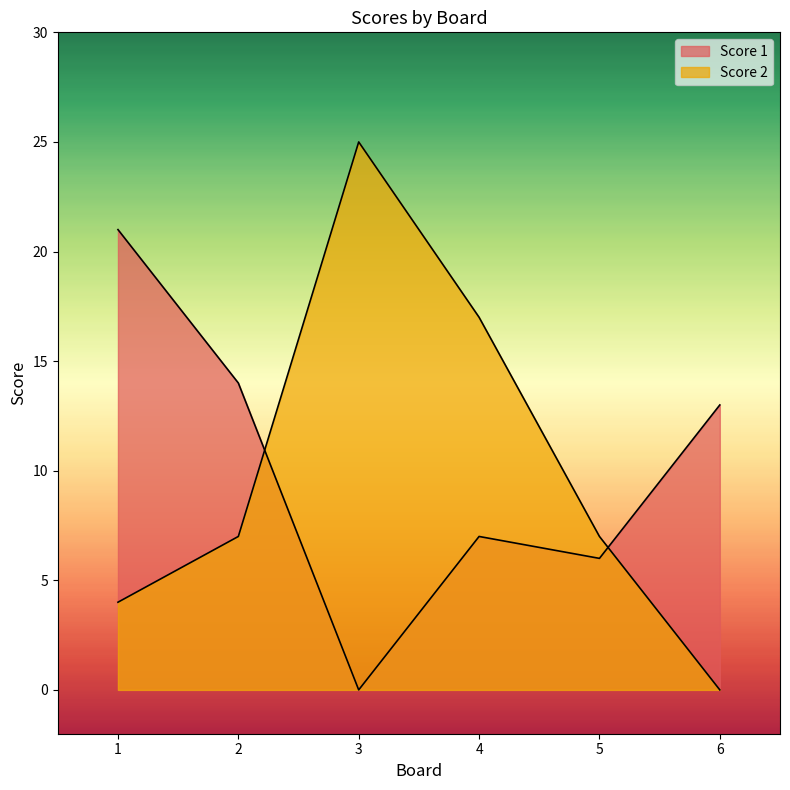

How many series are shown in this chart?

2